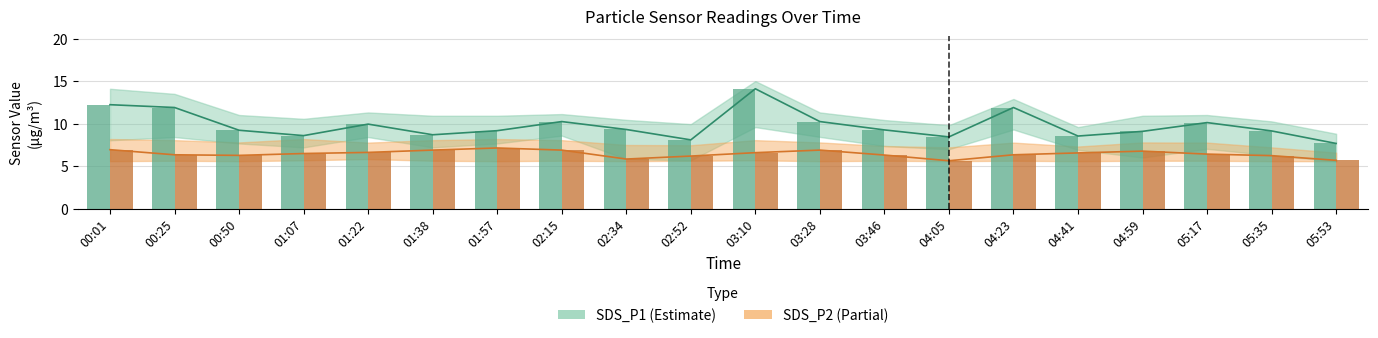

Which category has the highest value across all series?

03:10